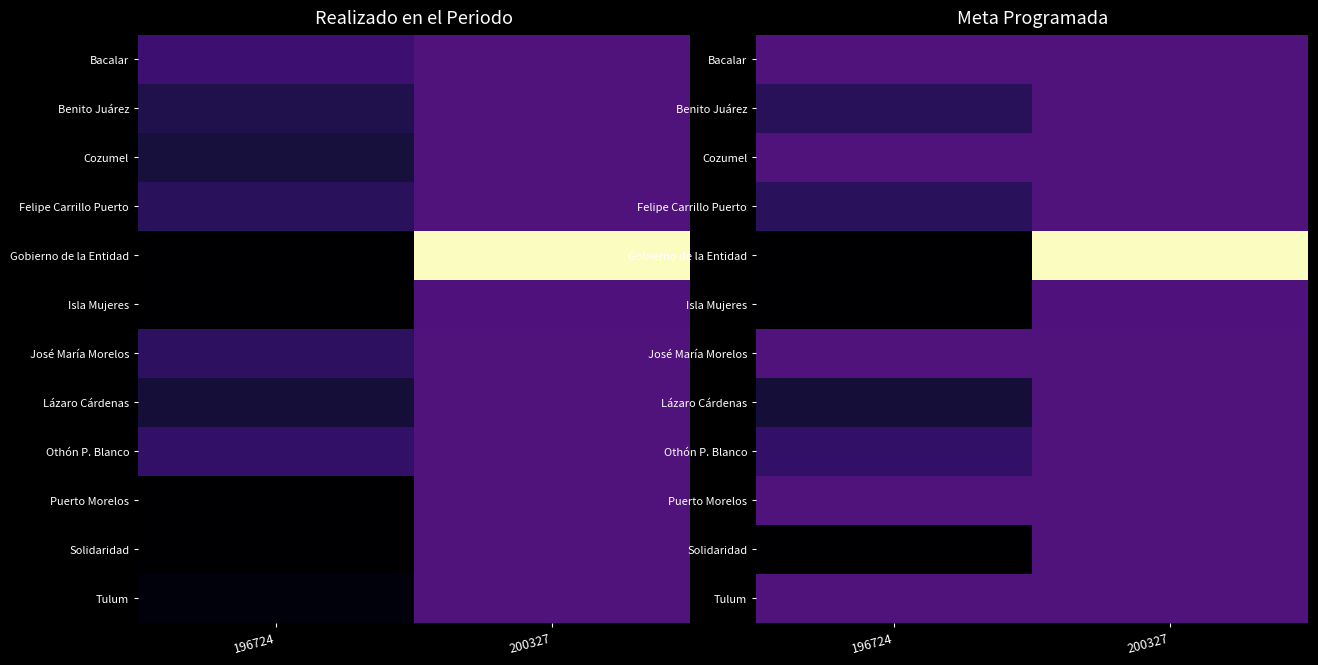

Which series has the largest range (max minus min)?

Gobierno de la Entidad